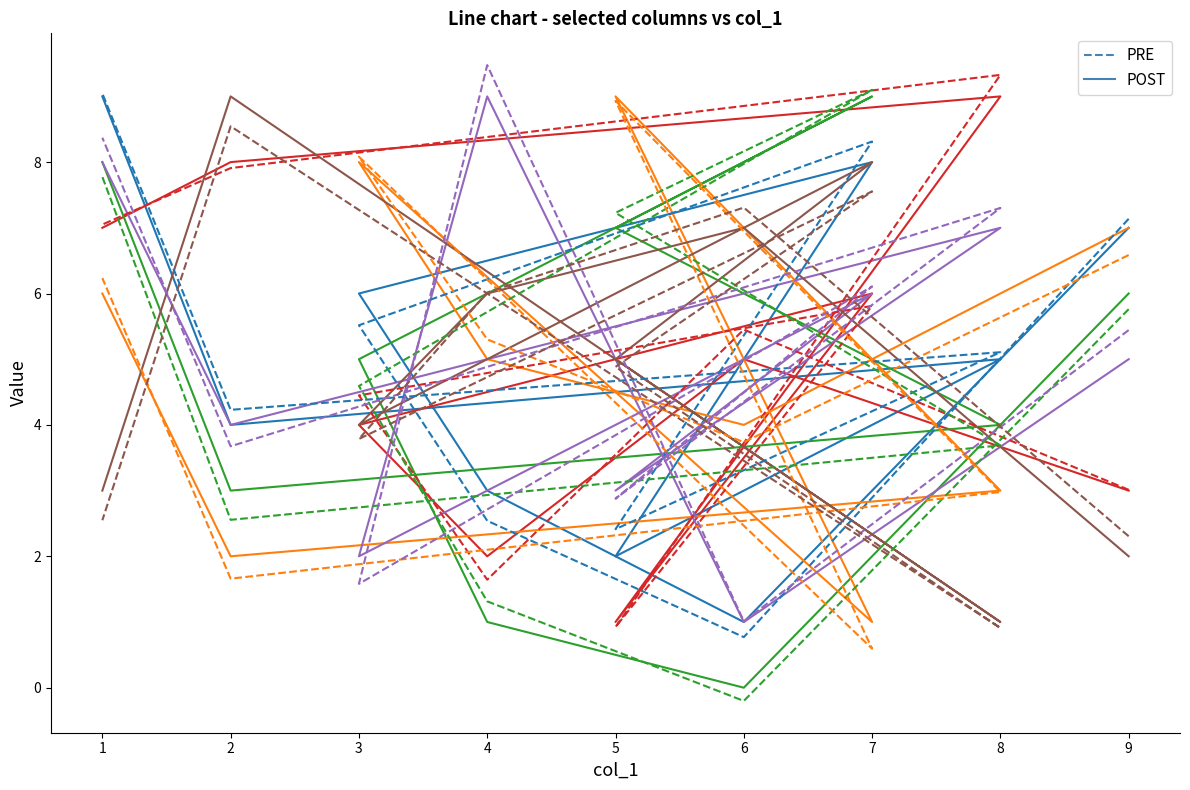

The col_3 series shows 8 at 8. True or false?

True